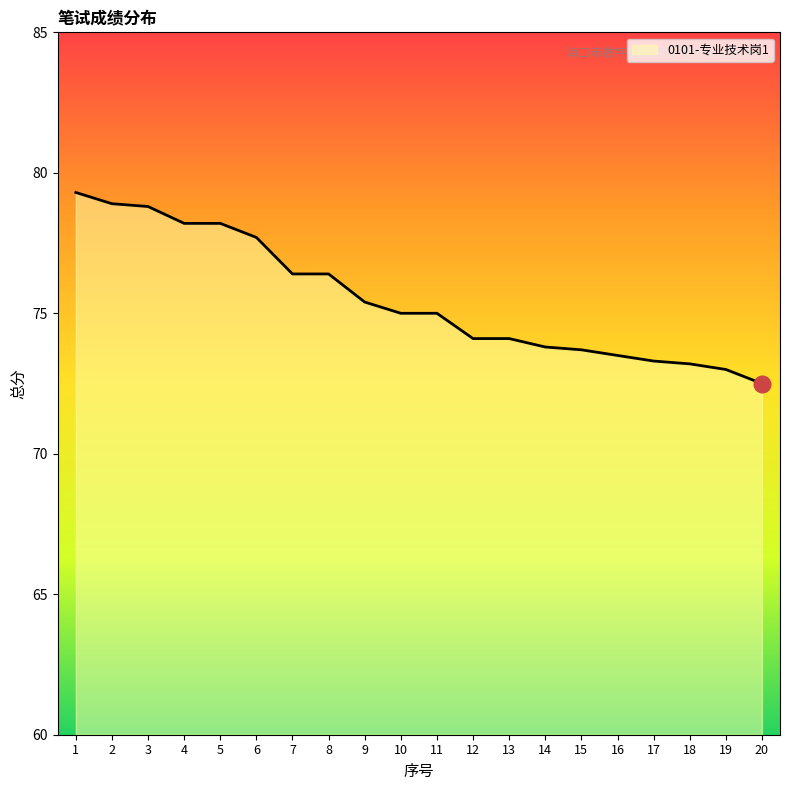

Which label corresponds to the smallest value in the chart?

20